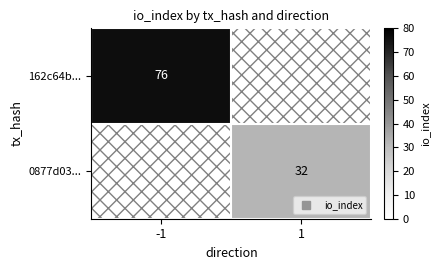

Where is 162c64b... nearest to the value 76?

-1